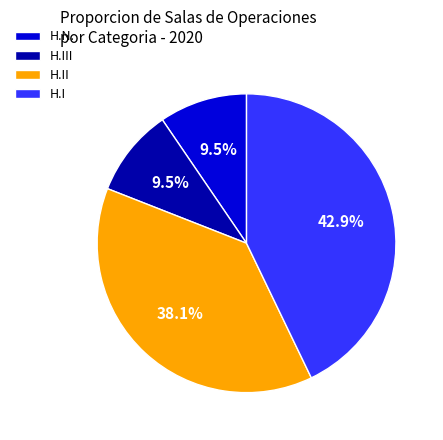

To the nearest percent, what is the combined percentage of H.III and H.II?

48%